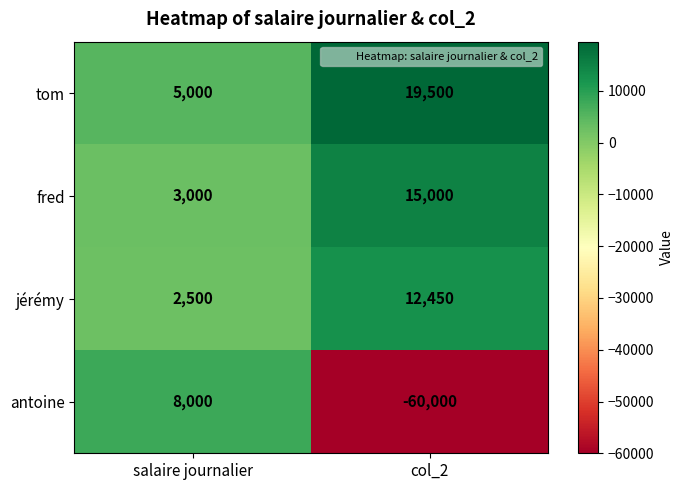

What is the difference between the jérémy values at col_2 and salaire journalier?

9950